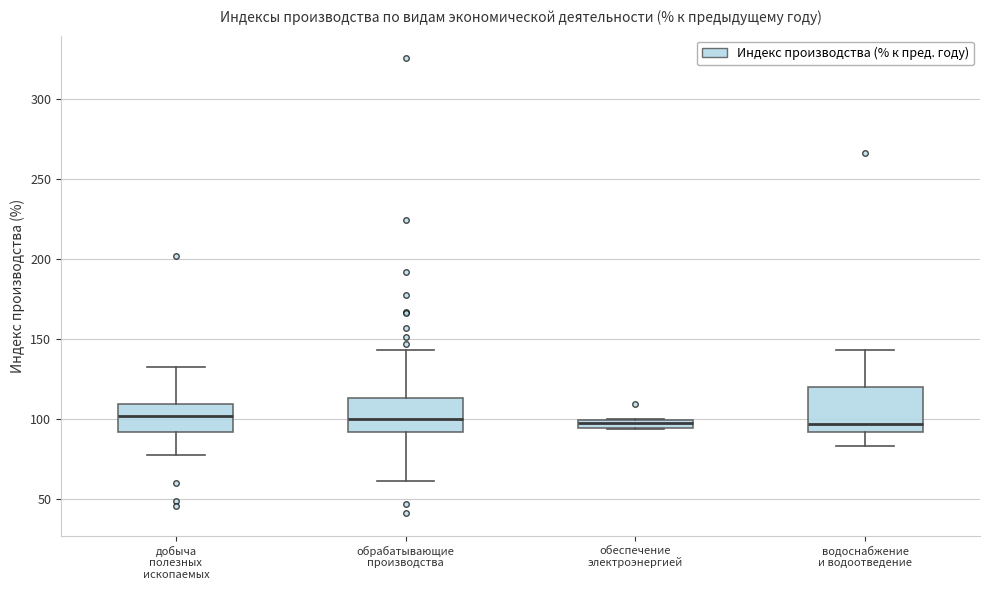

Where does the upper whisker of the box for обрабатывающие производства end on the y-axis? The values are not printed on the chart, so give them approximately, as read against the axis.

145